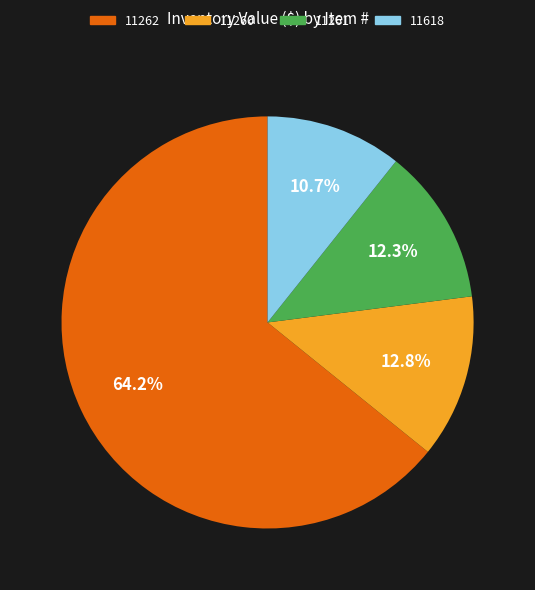

Is there any slice that represents more than half of the pie?

Yes